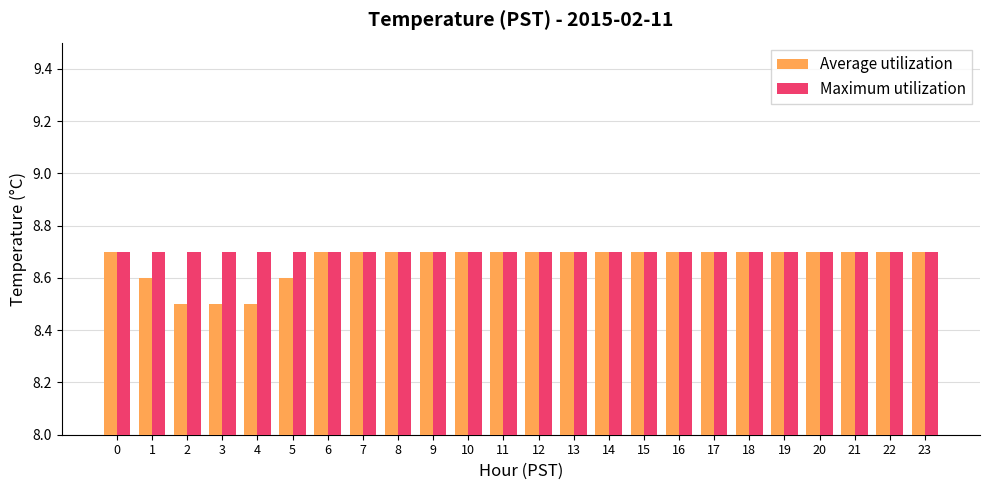

What is the total value across all series at 19?

17.4